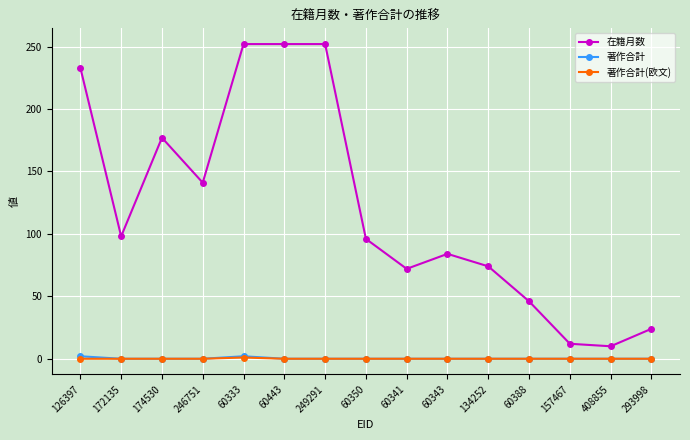

Between 126397 and 172135, which series saw the biggest shift?

在籍月数